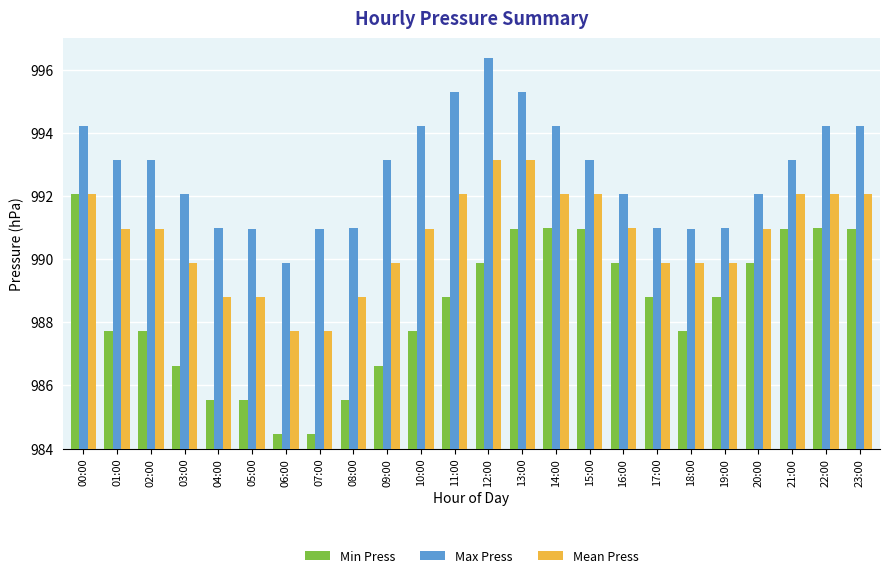

What are all the series names shown in the legend?

Min Press, Max Press, Mean Press